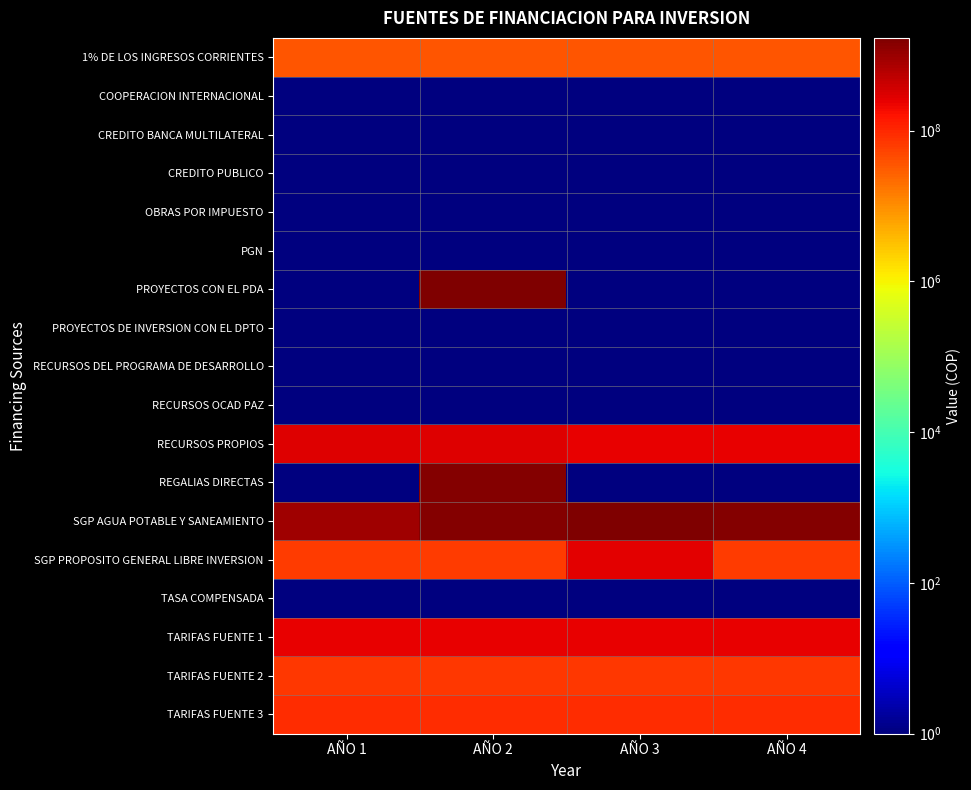

What is the maximum value shown in the chart?

1700000000